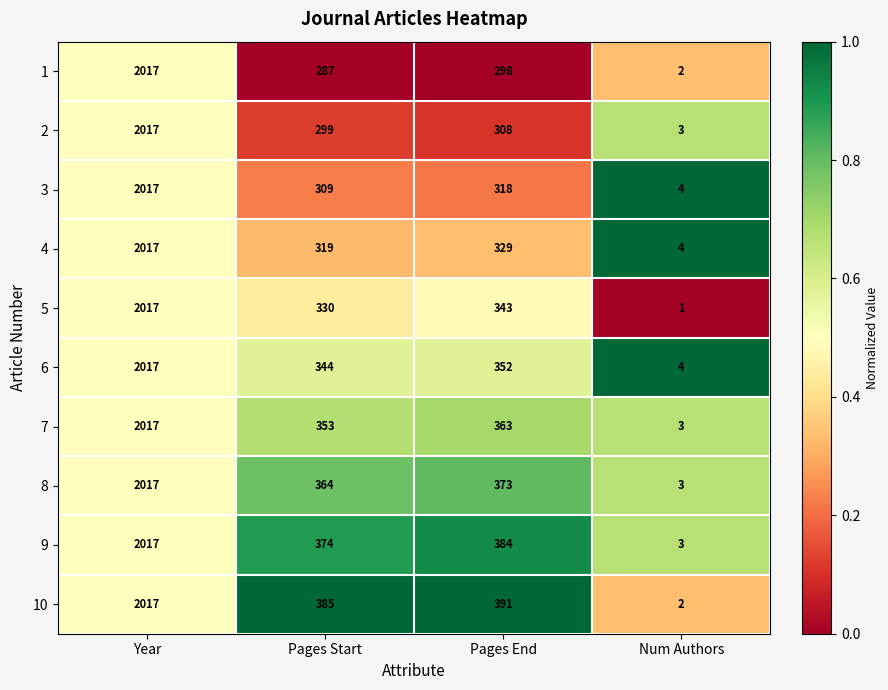

Which series has the largest total across all categories?

10